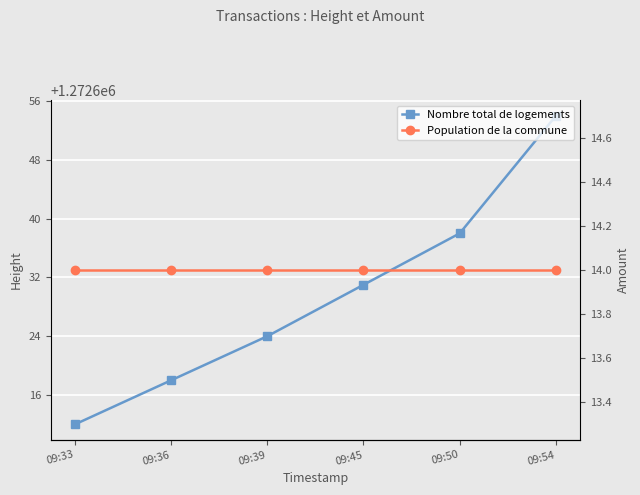

Reading left to right, transcribe all the data shown in this chart.

Nombre total de logements: 09:33=1272612	09:36=1272618	09:39=1272624	09:45=1272631	09:50=1272638	09:54=1272654
Population de la commune: 09:33=14	09:36=14	09:39=14	09:45=14	09:50=14	09:54=14